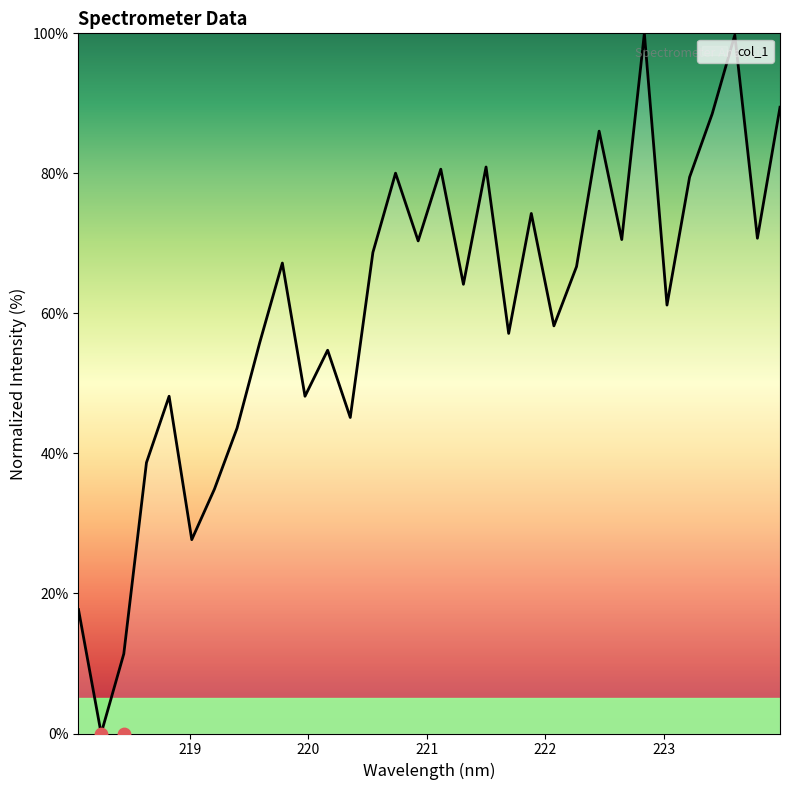

Approximately how many times larger is the value at 219.9712 compared to 220.7354?

0.6